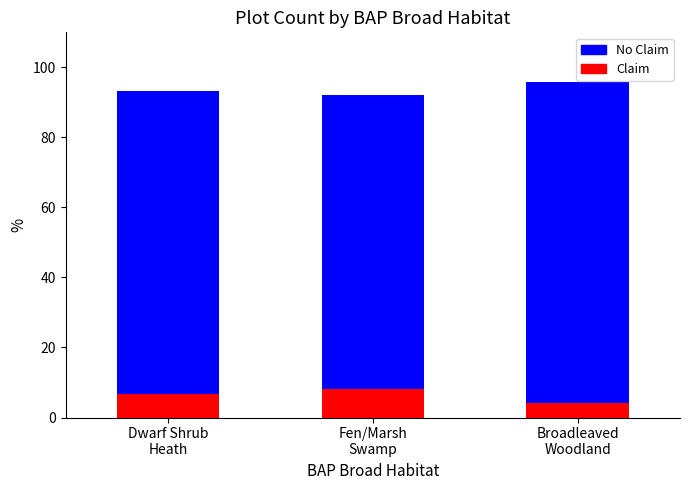

Which category has the highest value in the No Claim series?

Broadleaved
Woodland